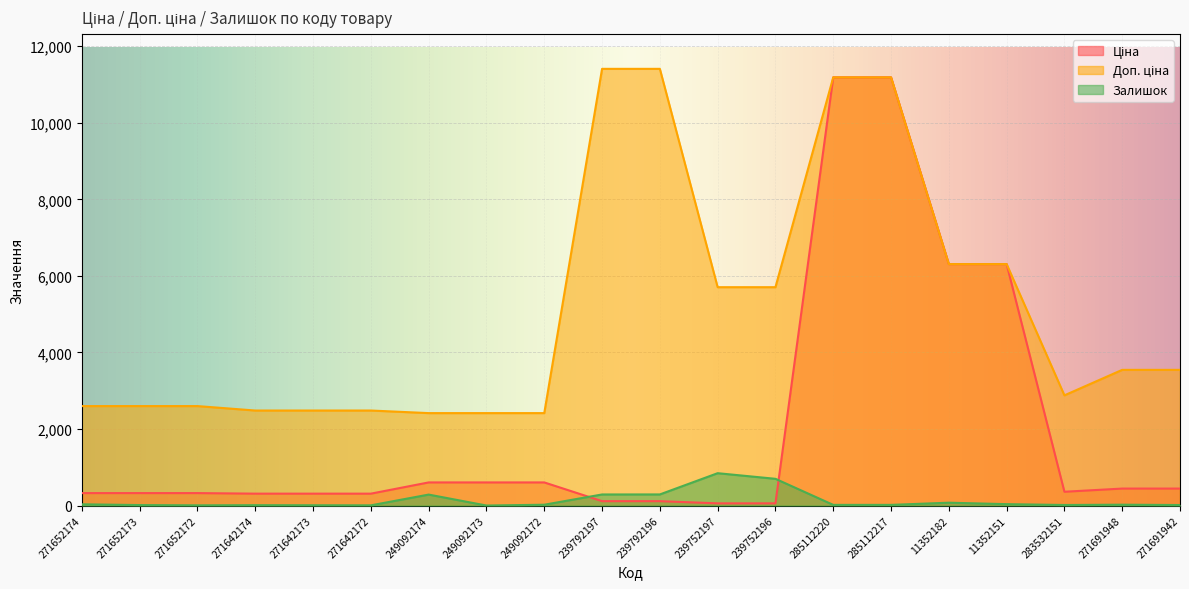

How many lines are shown in the chart?

3